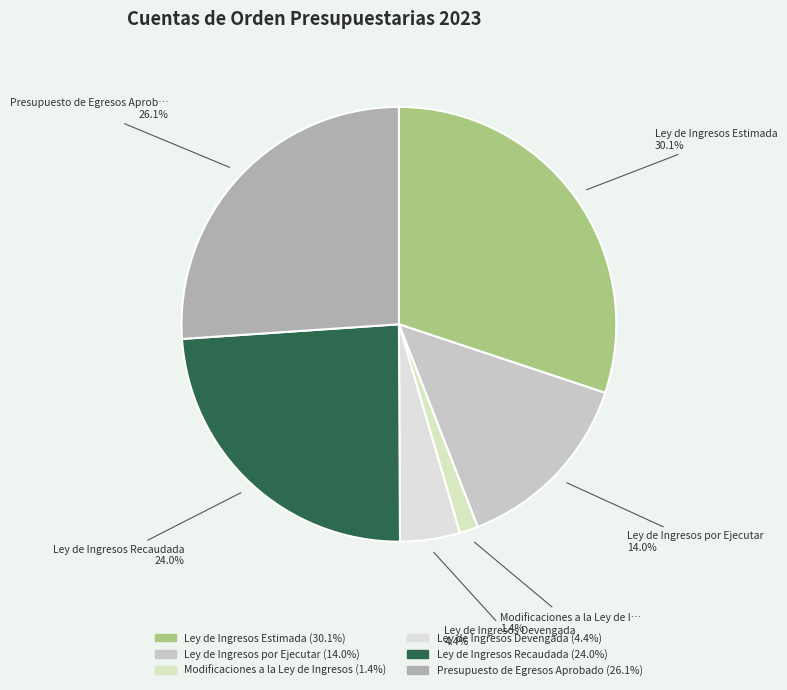

What is the smallest slice in the pie chart?

Modificaciones a la Ley de Ingresos